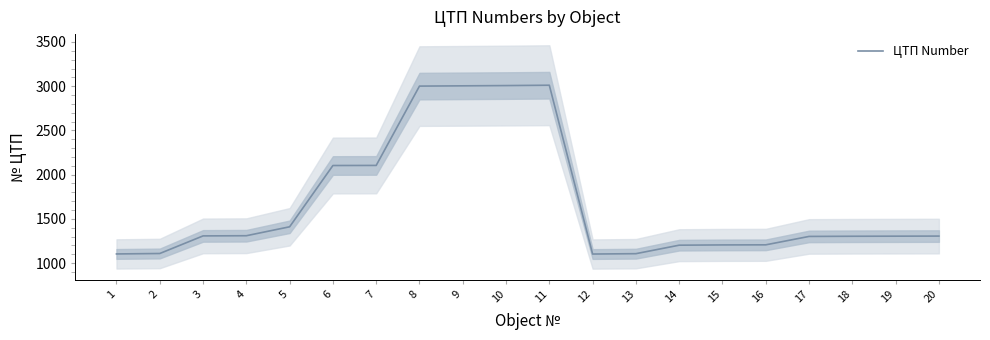

How many interior local valleys (lower than both neighbors) does the data have?

1